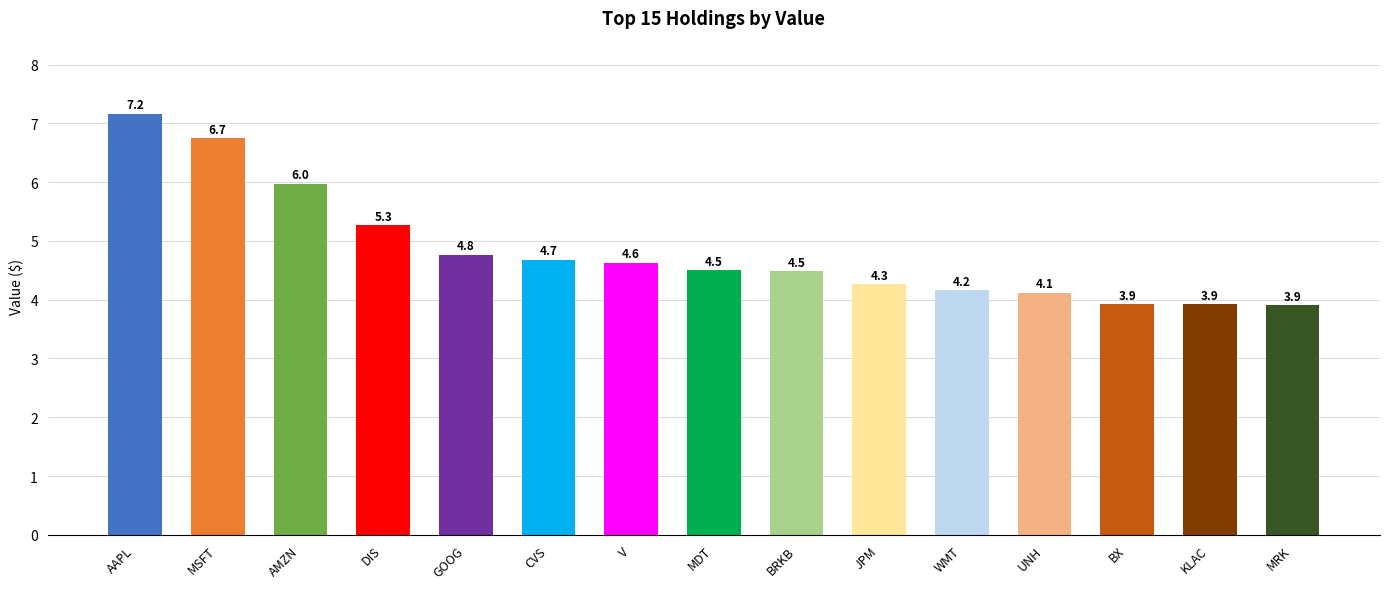

Reading left to right, transcribe all the data shown in this chart.

AAPL=7.2	MSFT=6.7	AMZN=6.0	DIS=5.3	GOOG=4.8	CVS=4.7	V=4.6	MDT=4.5	BRKB=4.5	JPM=4.3	WMT=4.2	UNH=4.1	BX=3.9	KLAC=3.9	MRK=3.9